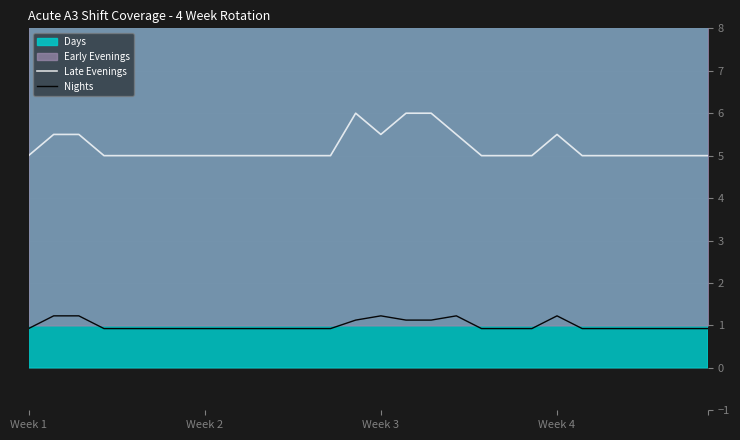

What is the greatest value displayed?

6.0